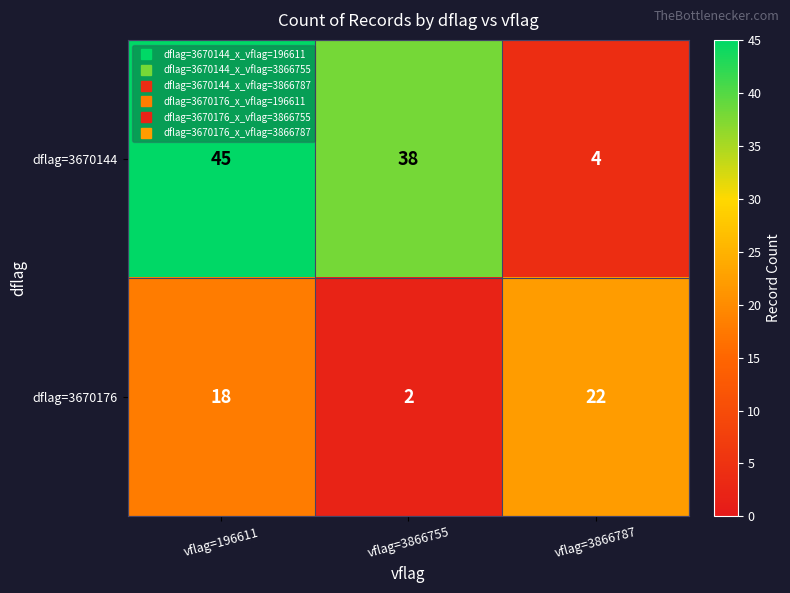

The dflag=3670144 series shows 38 at vflag=3866755. True or false?

True